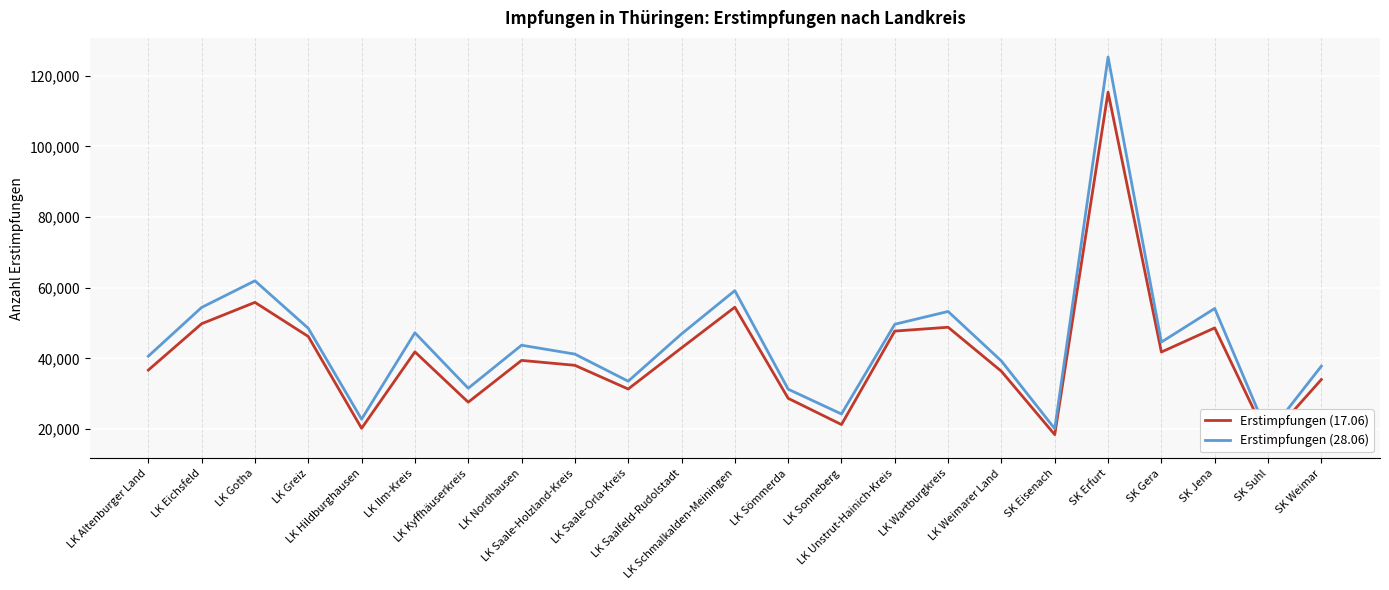

What position from the left is LK Saalfeld-Rudolstadt?

11